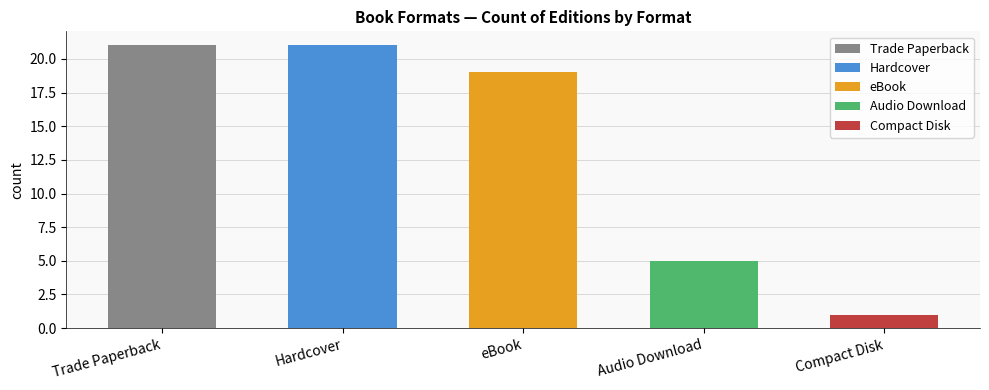

Count the number of categories in the chart.

5